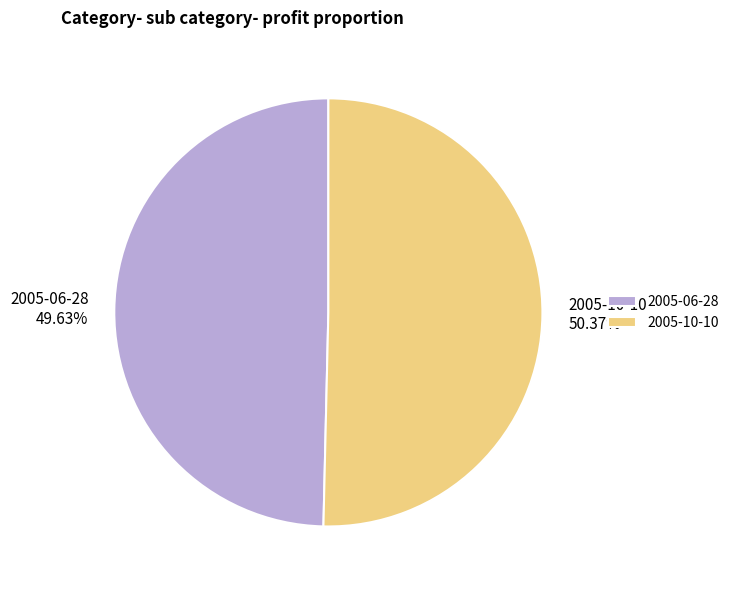

Between 2005-06-28 and 2005-10-10, which is larger?

2005-10-10